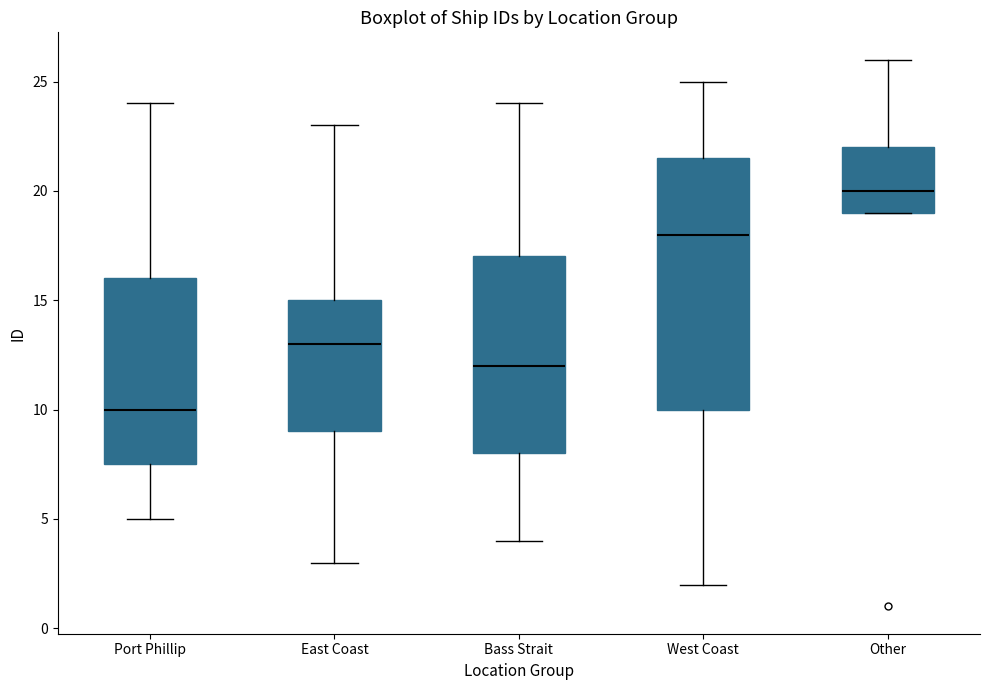

Where does the median line of the box for Other sit on the y-axis? The values are not printed on the chart, so give them approximately, as read against the axis.

20.0